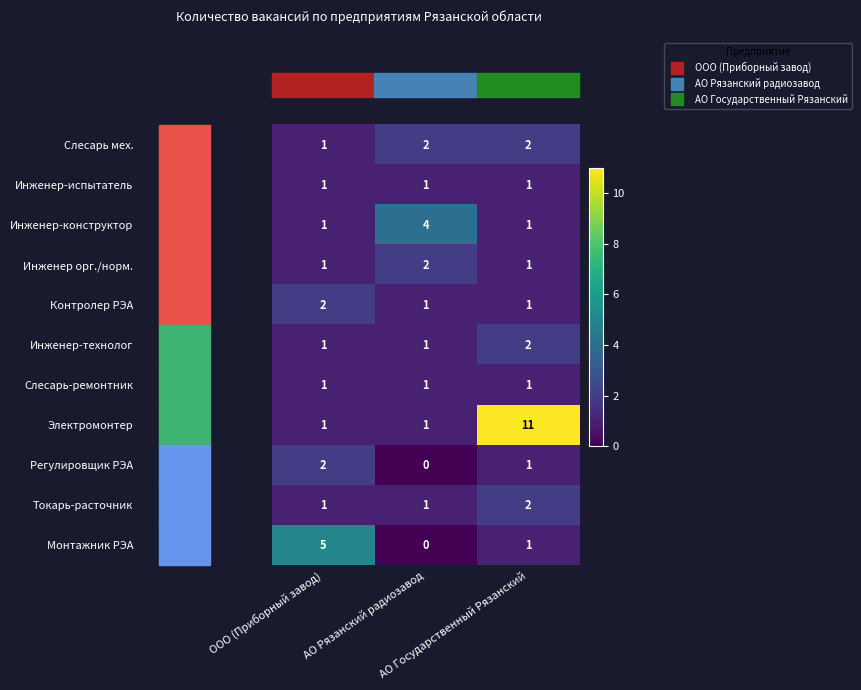

Between ООО (Приборный завод) and АО Рязанский радиозавод, which series saw the biggest shift?

Монтажник РЭА